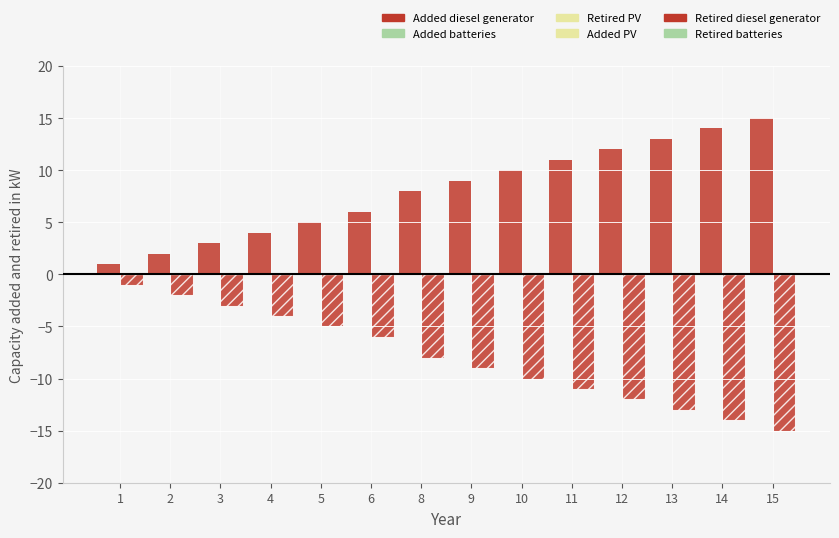

Are the bars horizontal?

No